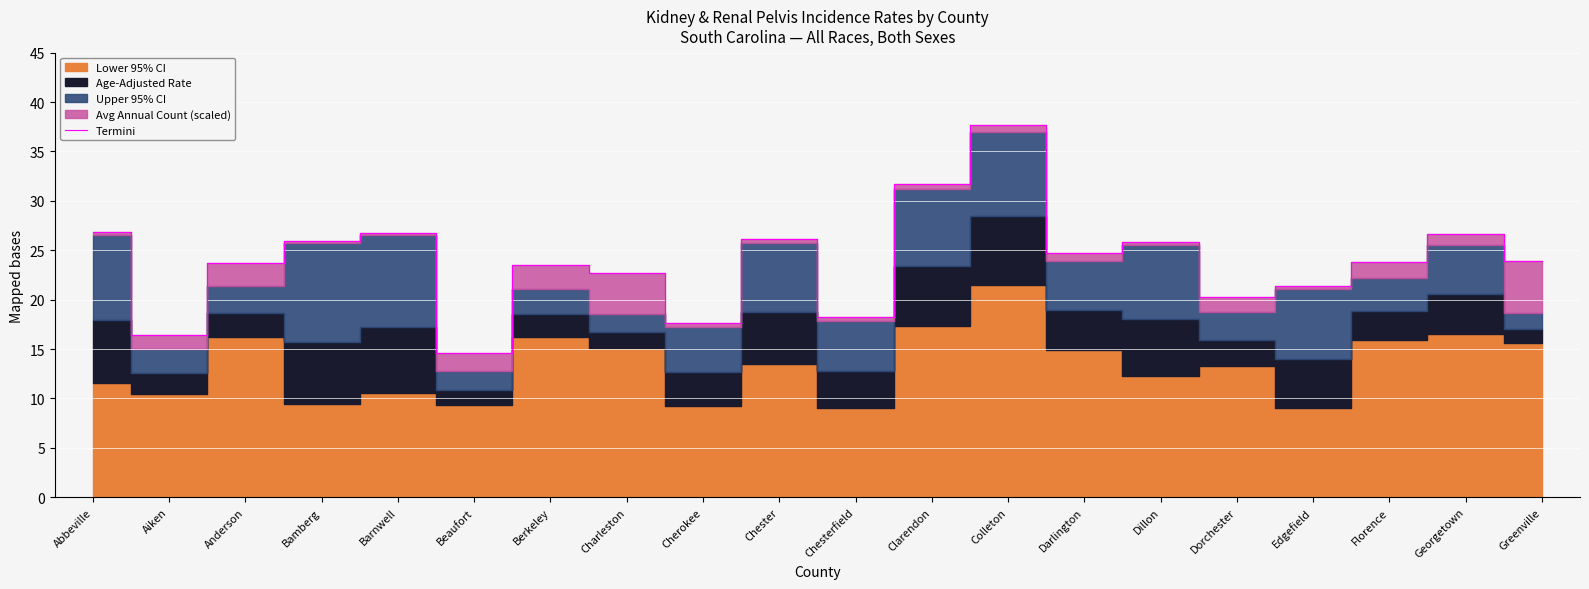

At which label does Termini reach its minimum?

Beaufort